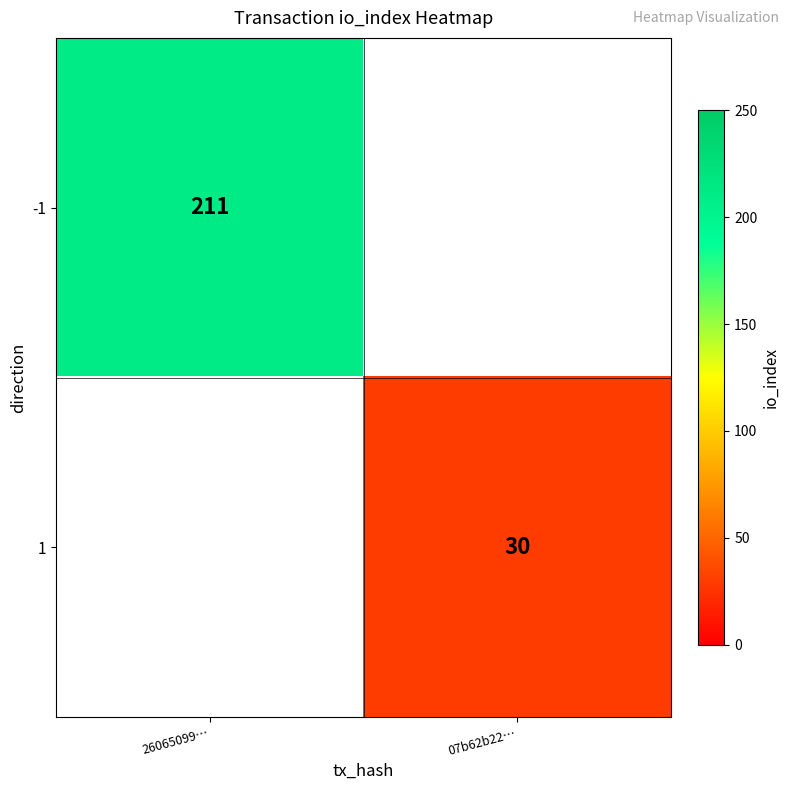

The value of -1 at 26065099… is 211. True or false?

True